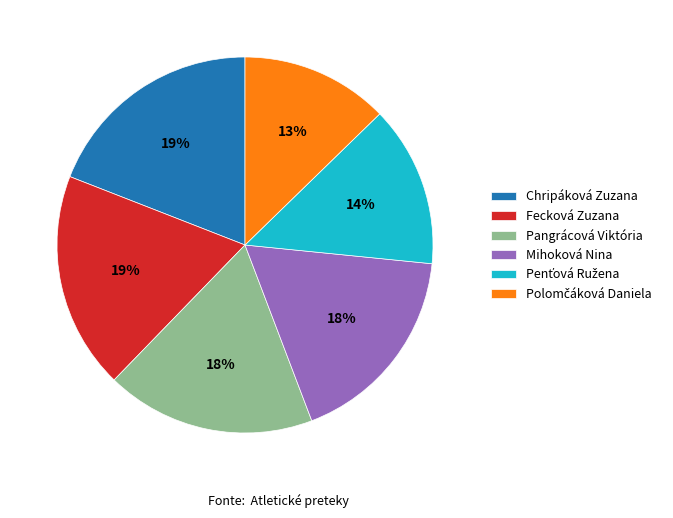

Is there a majority slice in this chart?

No